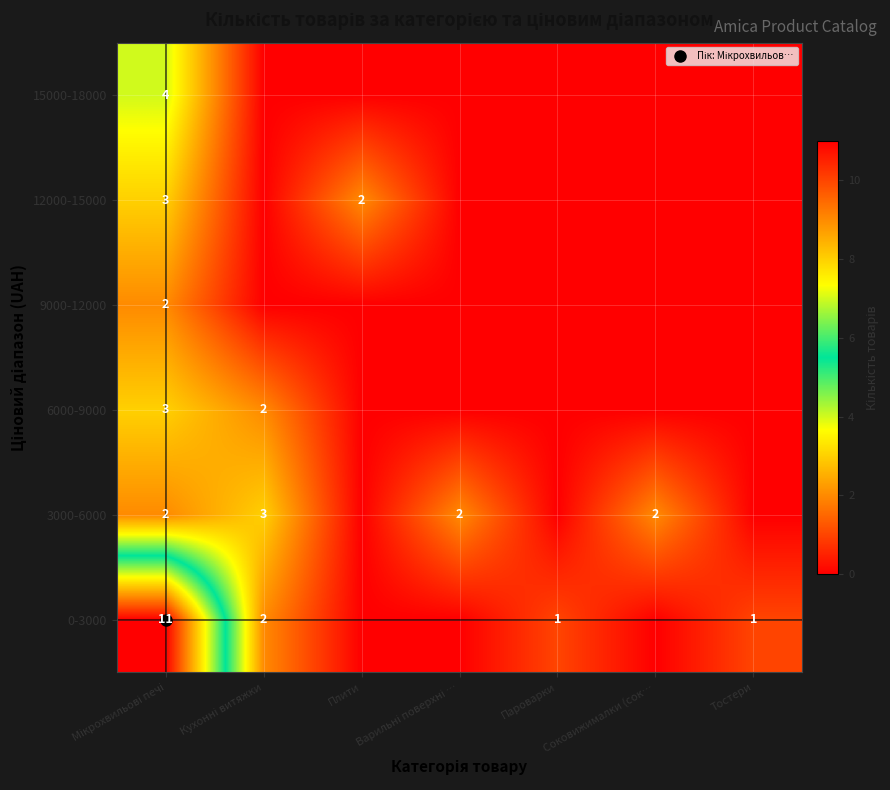

The value of 12000-15000 at Тостери is 0. True or false?

True